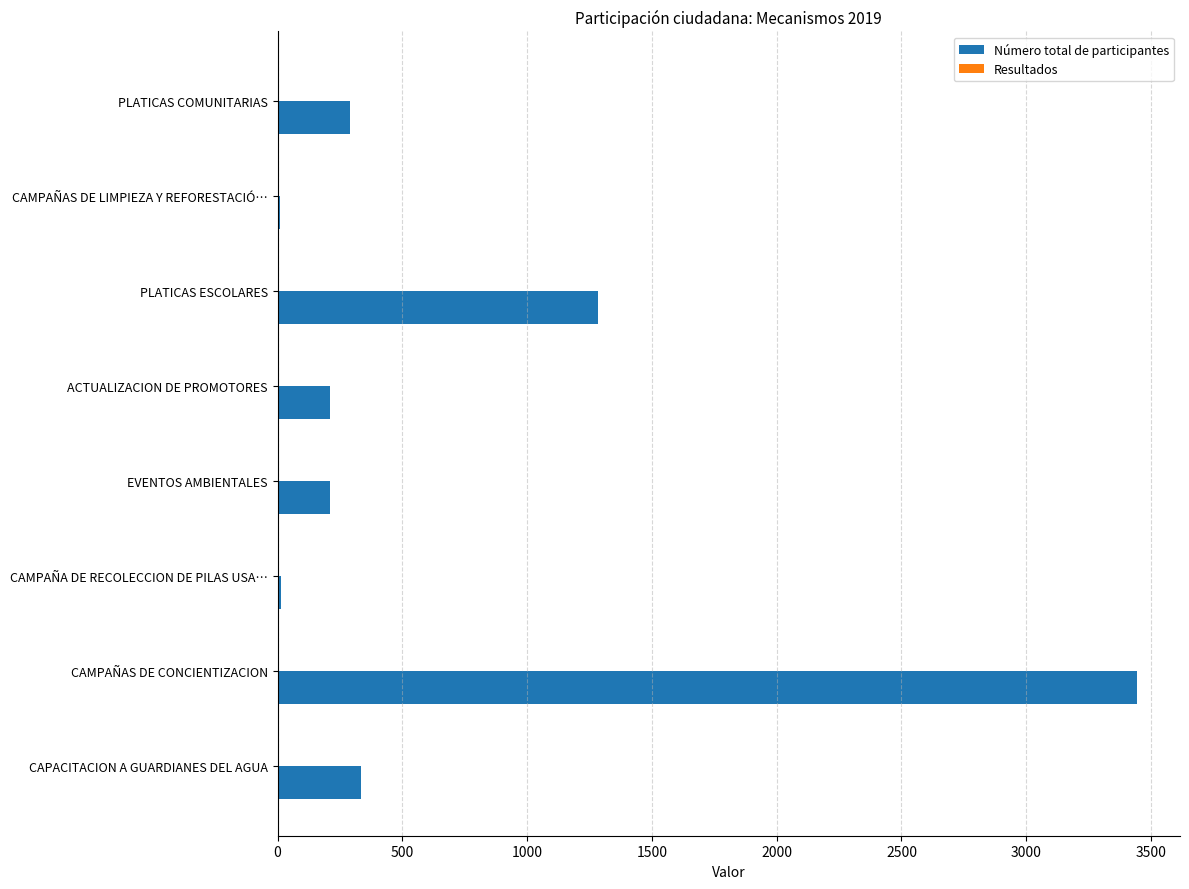

At which category is the sum across all series the highest?

CAMPAÑAS DE CONCIENTIZACION